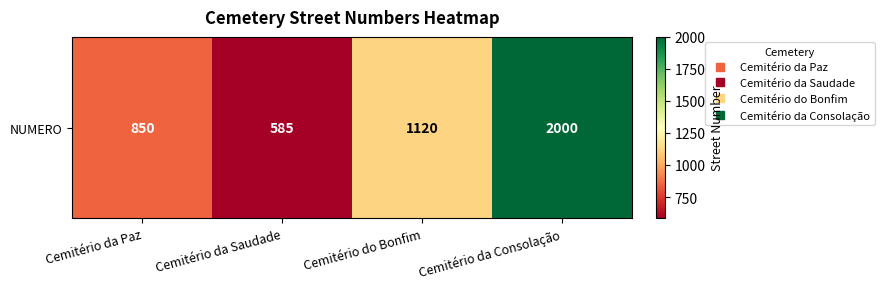

How many values are below 1120?

2